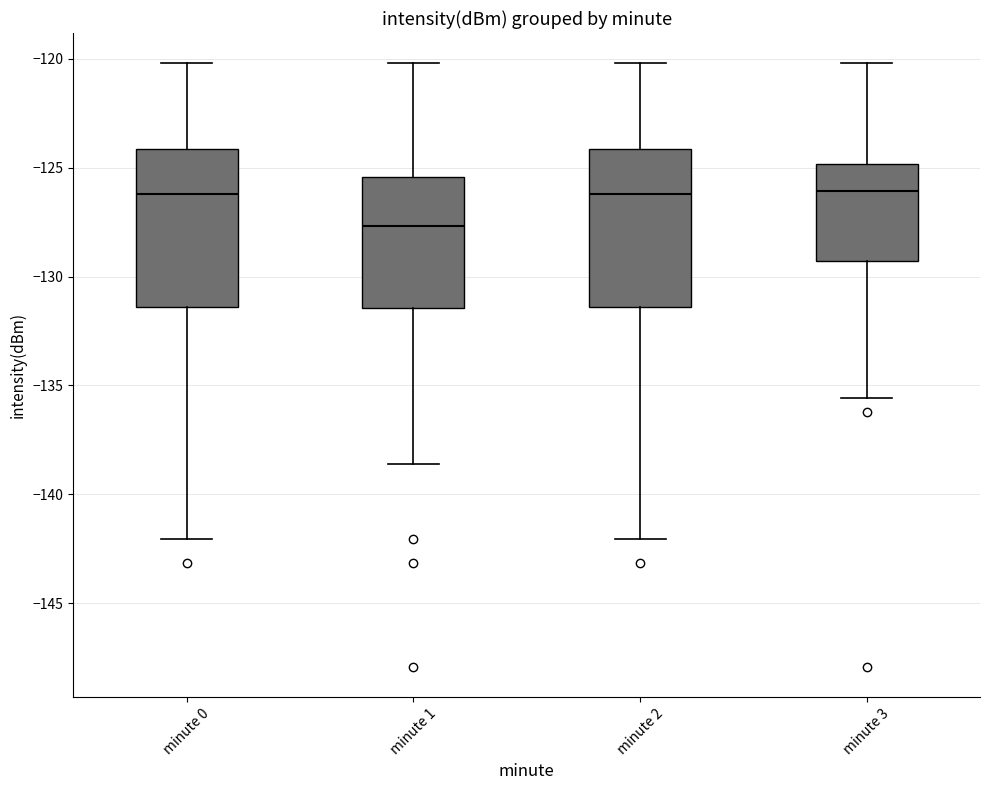

Where is the lower edge of the box for minute 3 on the y-axis? The values are not printed on the chart, so give them approximately, as read against the axis.

-129.5